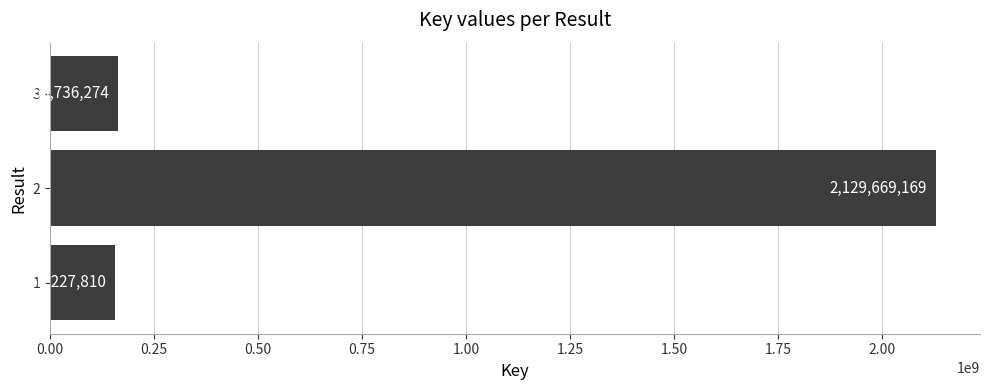

How many bars are there in total?

3